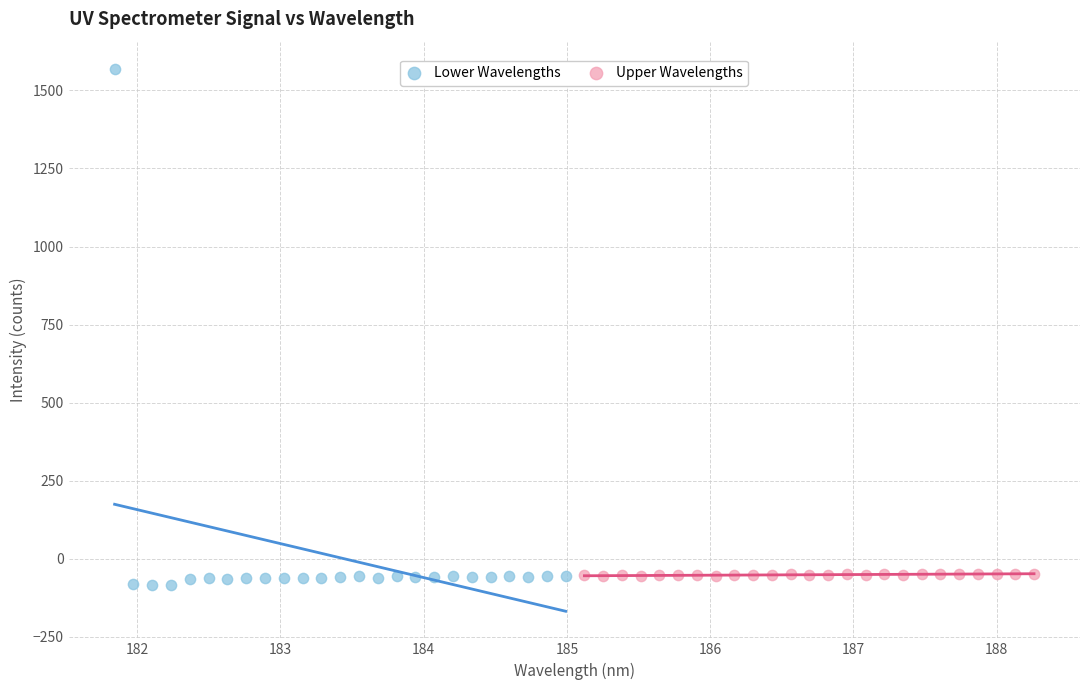

Which series contains the highest Y value?

Lower Wavelengths